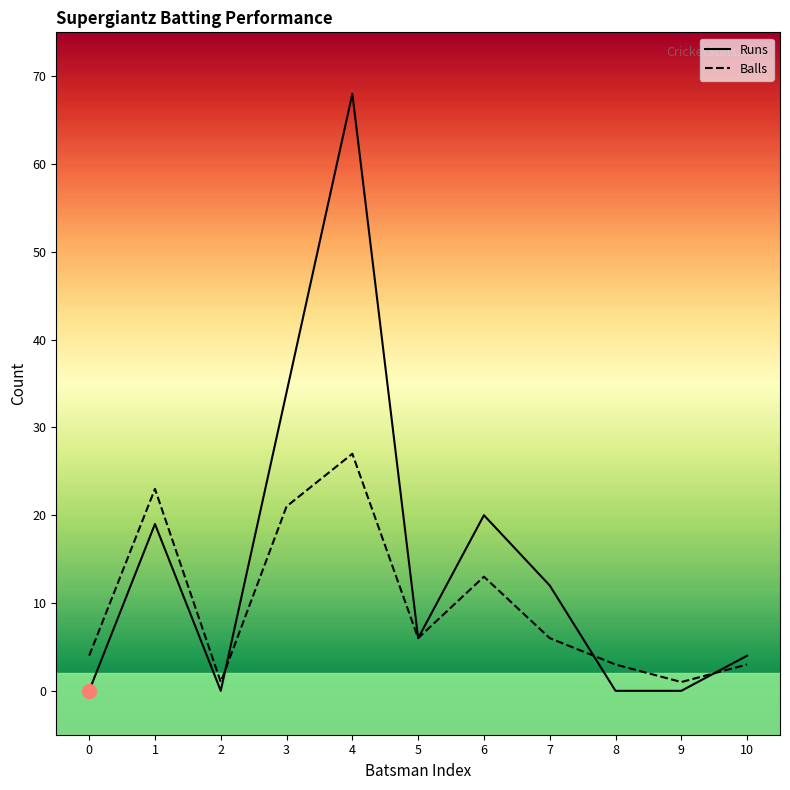

The value of Runs at 4 is 39. True or false?

False